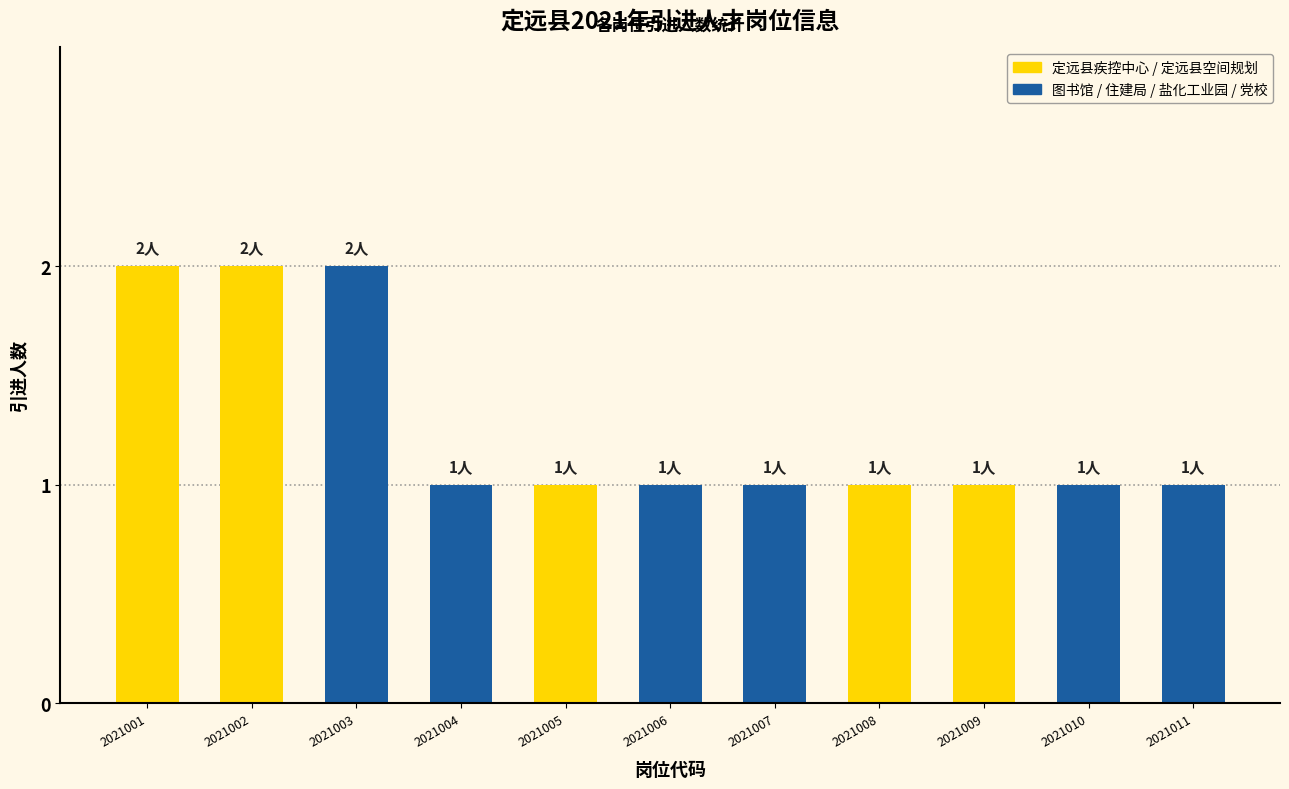

The 引进人数 series shows 3 at 2021003. True or false?

False